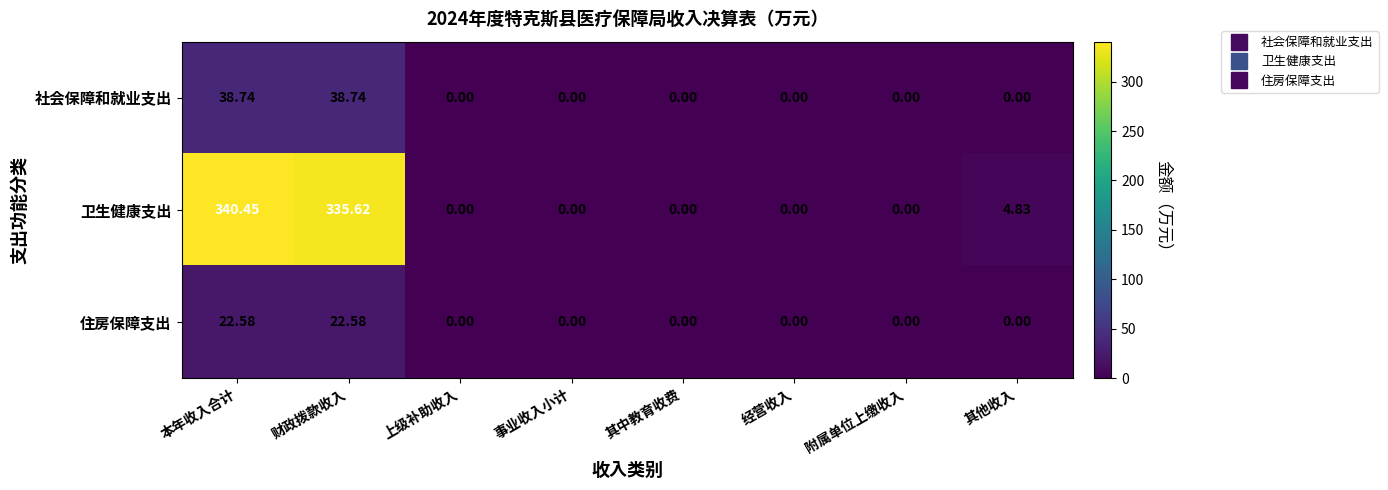

List the series in order of their peak value, lowest first.

住房保障支出, 社会保障和就业支出, 卫生健康支出